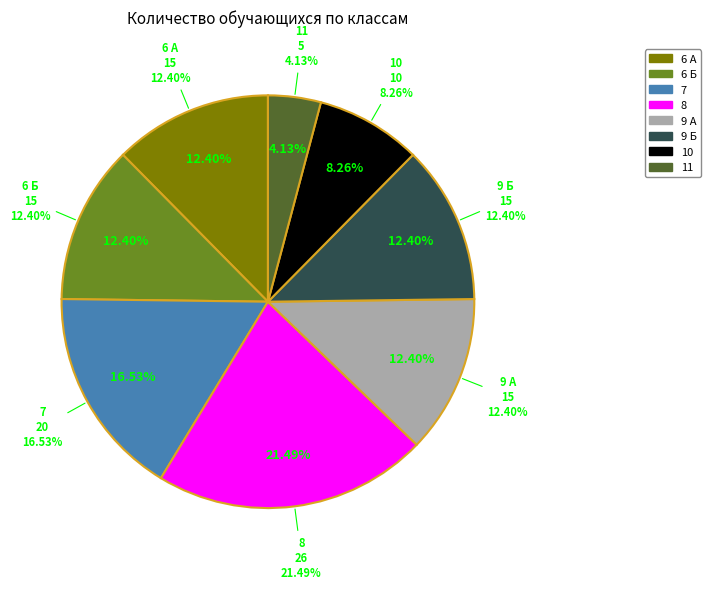

How many slices are in this pie chart?

8